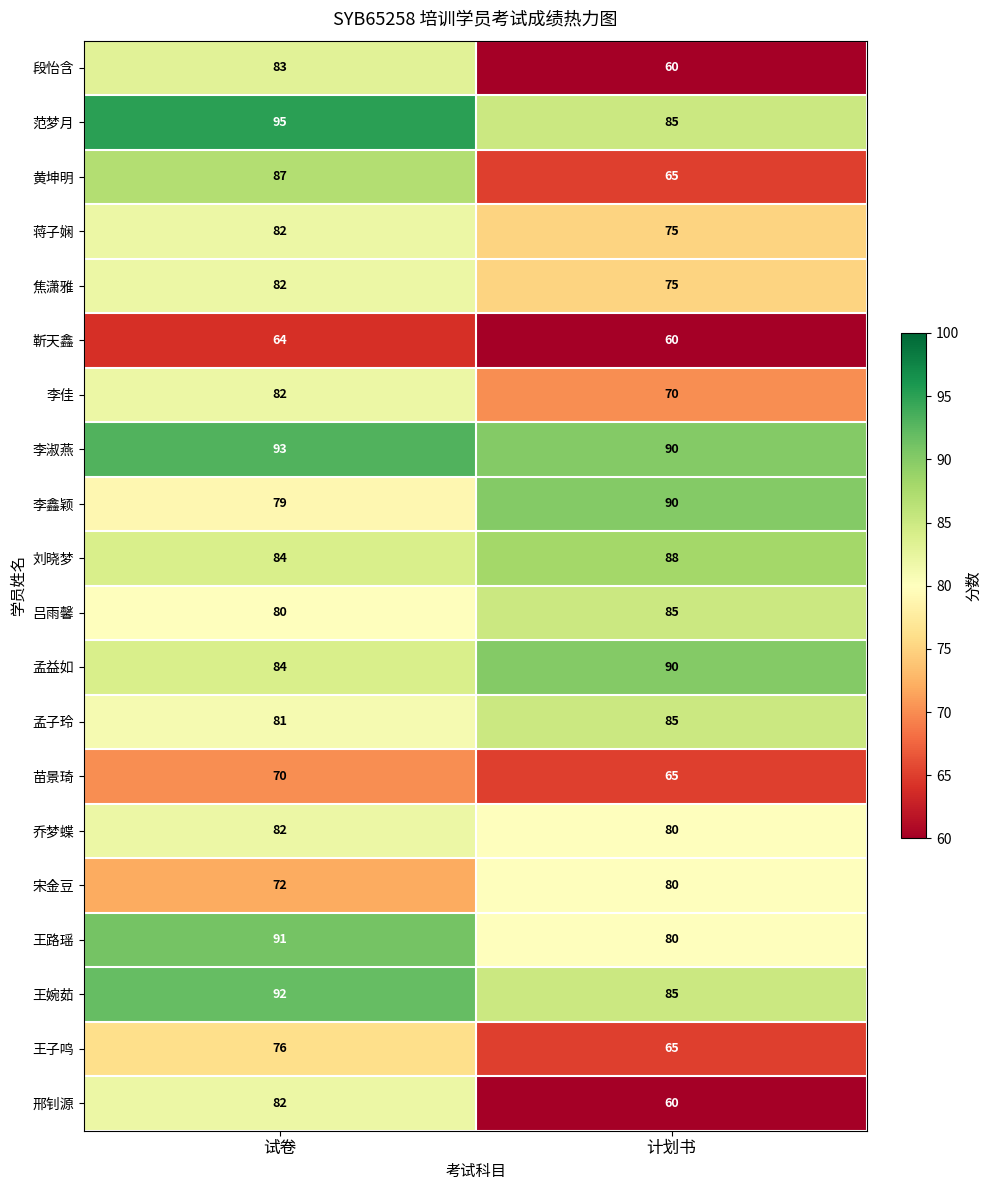

List the labels in order of 靳天鑫 value, largest first.

试卷, 计划书